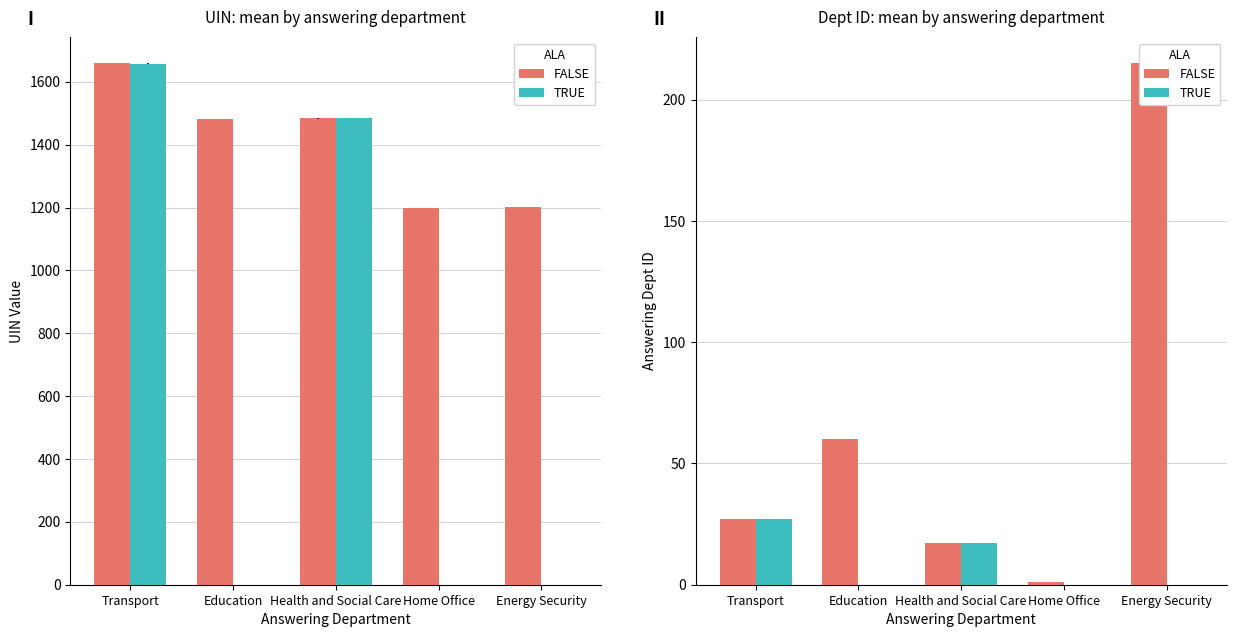

What is the sum of all FALSE values?

320